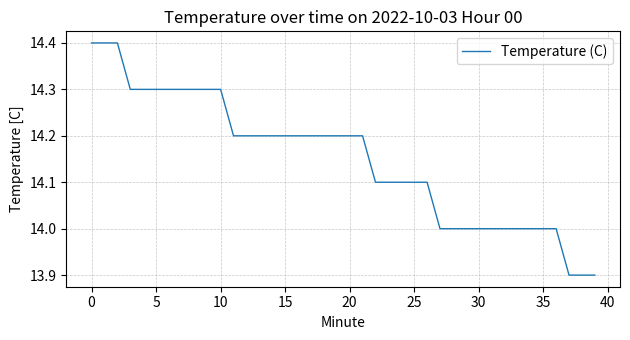

What is the difference between the maximum and minimum values?

0.5